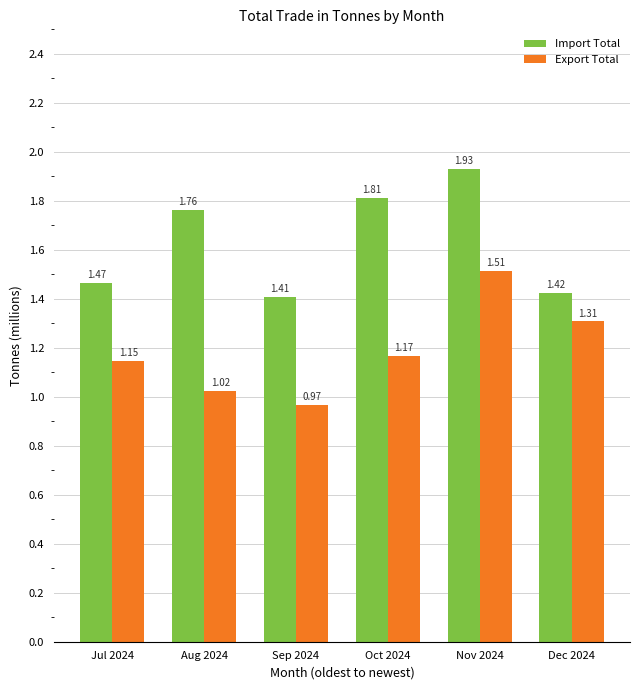

How many data points in Export Total are above 1?

5